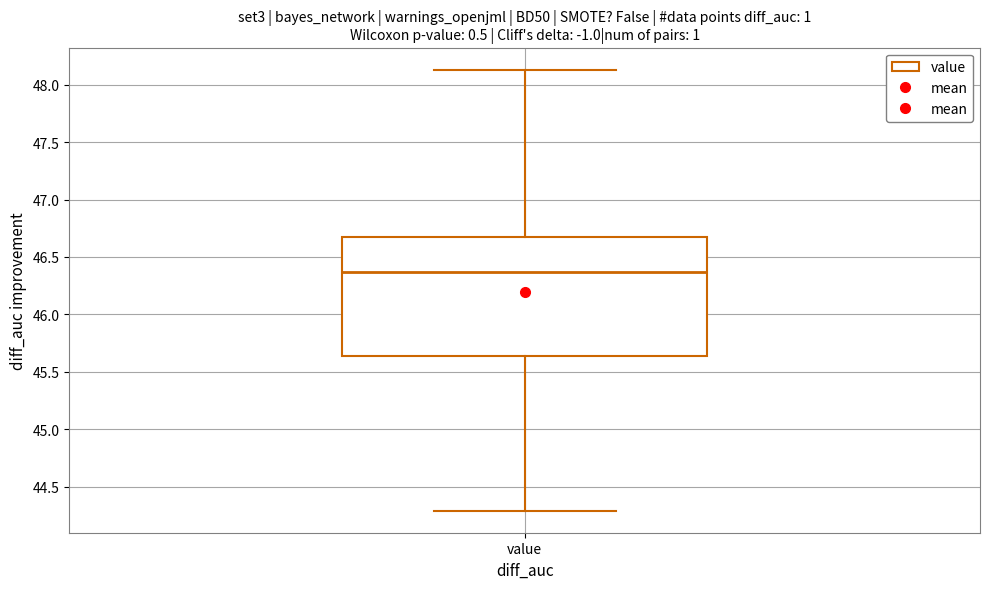

Where does the median line of the box for value sit on the y-axis? The values are not printed on the chart, so give them approximately, as read against the axis.

46.35